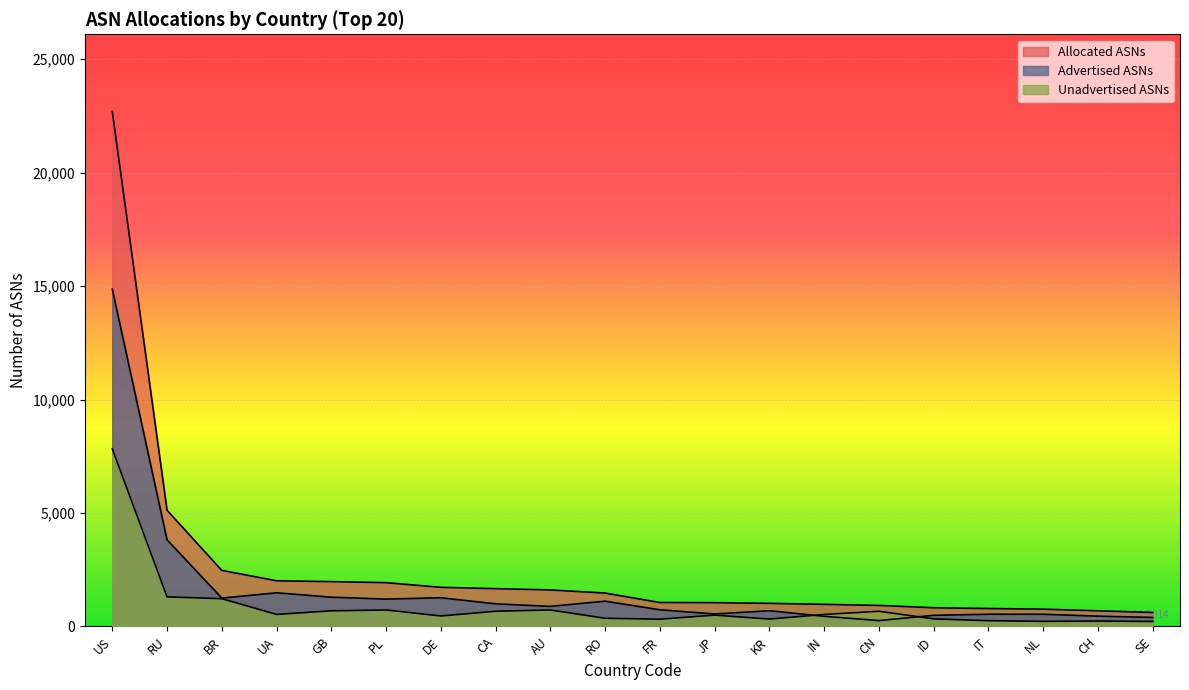

List the series in order of their overall mean, lowest first.

Unadvertised ASNs, Advertised ASNs, Allocated ASNs